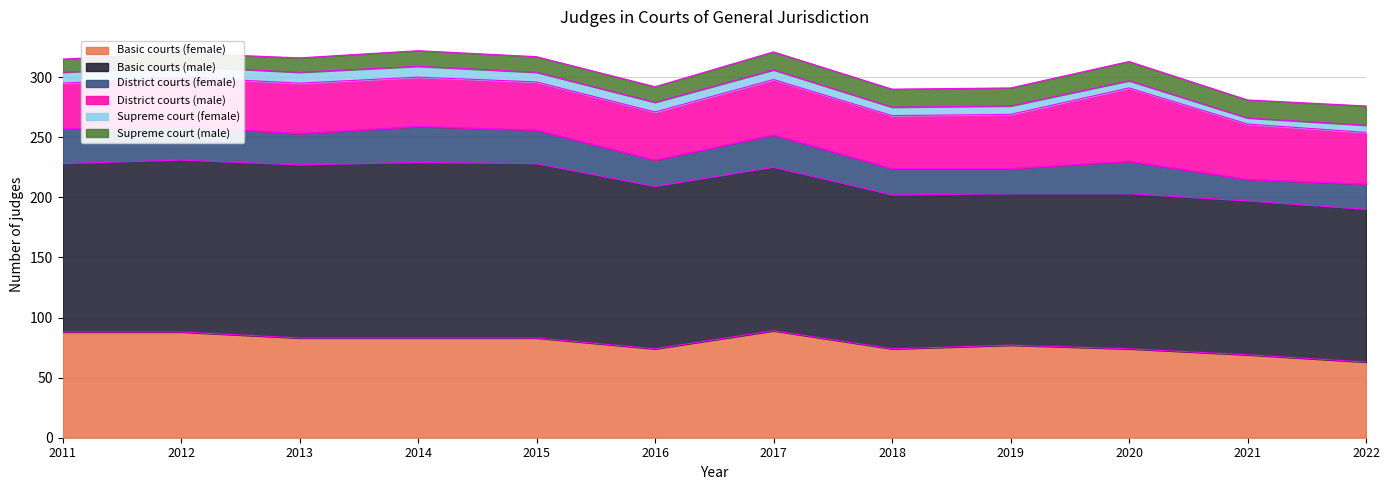

At which label does District courts (female) reach its minimum?

2021